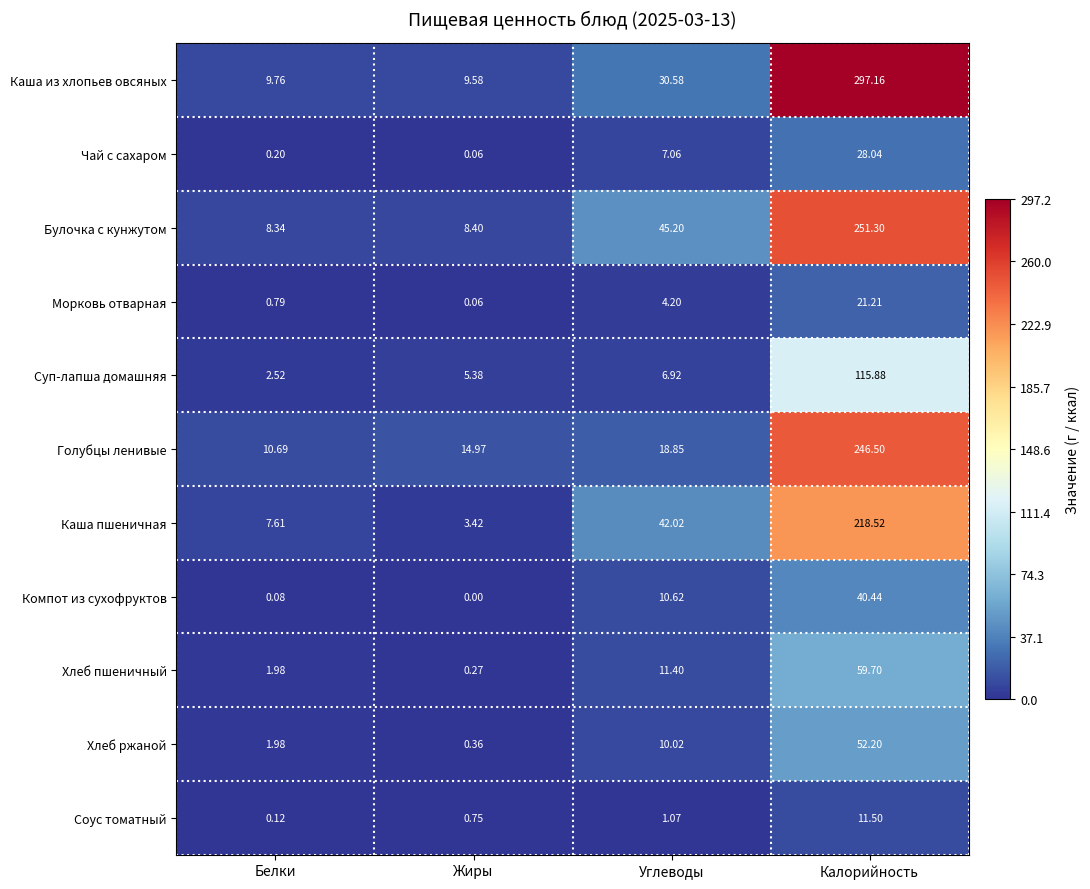

Which series has the largest total across all categories?

Каша из хлопьев овсяных